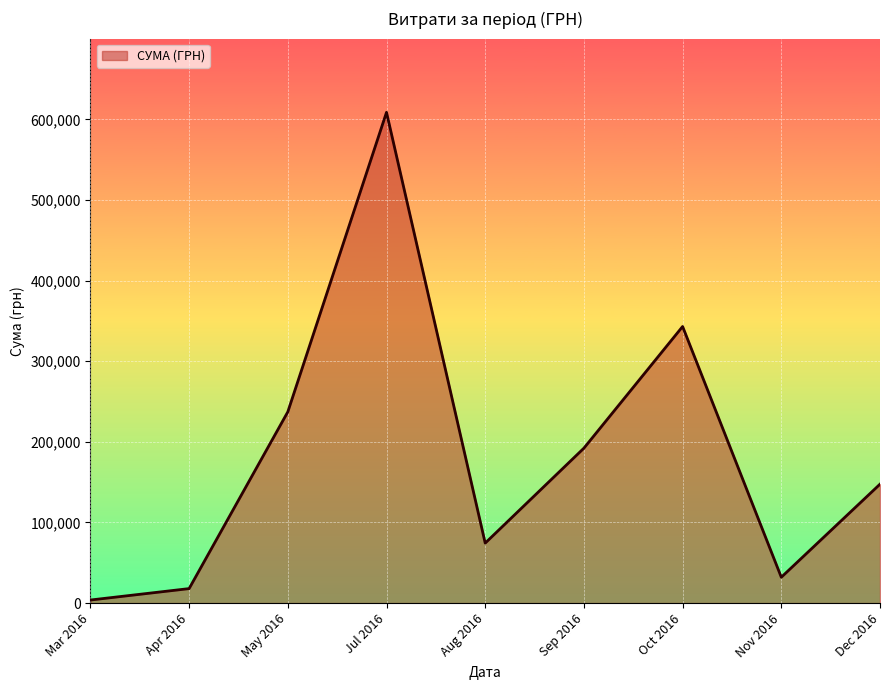

What is the change in value from Sep 2016 to Dec 2016?

-44661.4